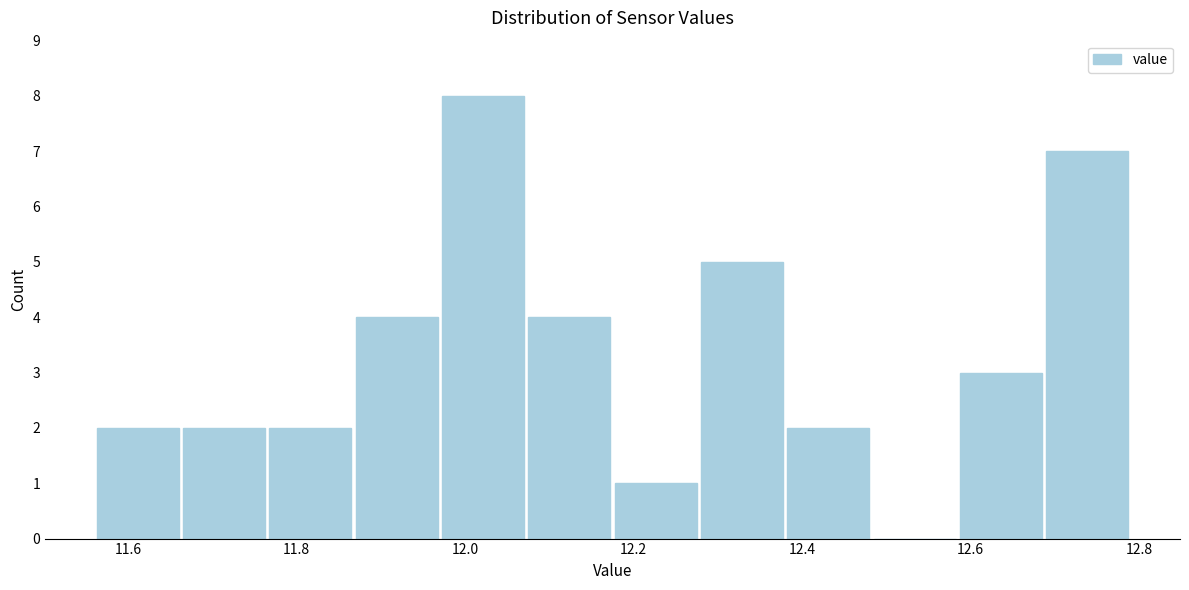

Reading left to right, list every bar in this chart as the range it spans on the x-axis followed by its height. Neither the bar edges nor the heights are printed on the chart, so give them approximately, as read against the axes.

11.56 to 11.66: 2
11.66 to 11.76: 2
11.76 to 11.86: 2
11.86 to 11.98: 4
11.98 to 12.08: 8
12.08 to 12.18: 4
12.18 to 12.28: 1
12.28 to 12.38: 5
12.38 to 12.48: 2
12.48 to 12.58: 0
12.58 to 12.68: 3
12.68 to 12.80: 7